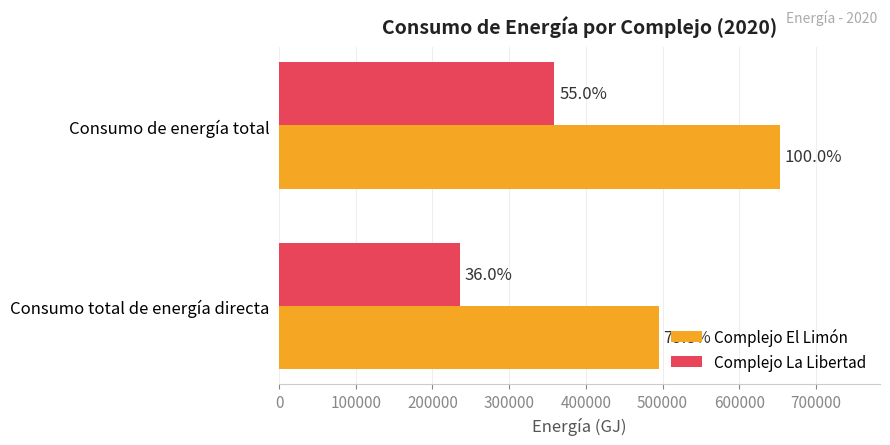

What are all the series names shown in the legend?

Complejo El Limón, Complejo La Libertad